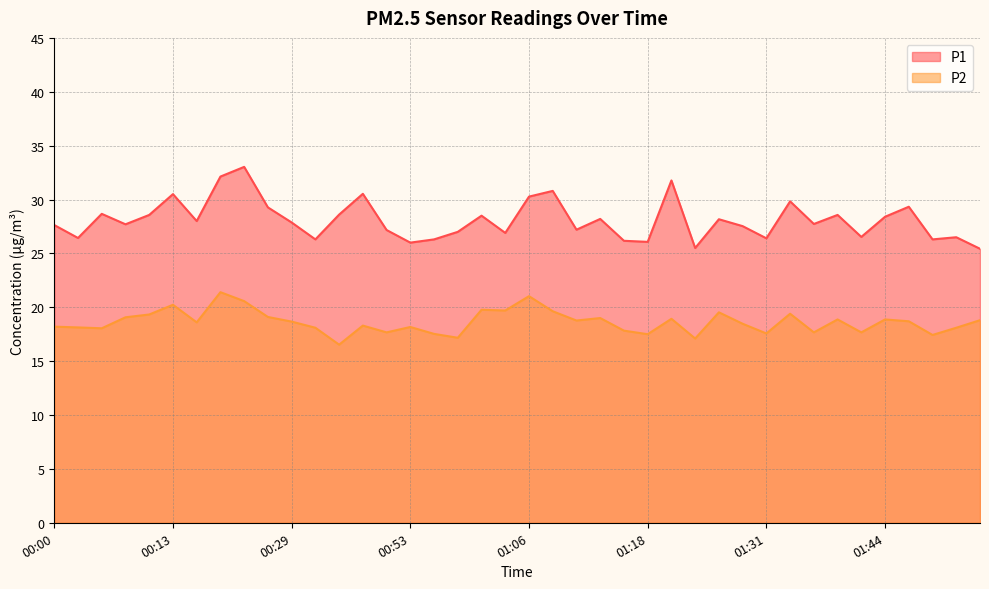

At which category is the sum across all series the highest?

00:21